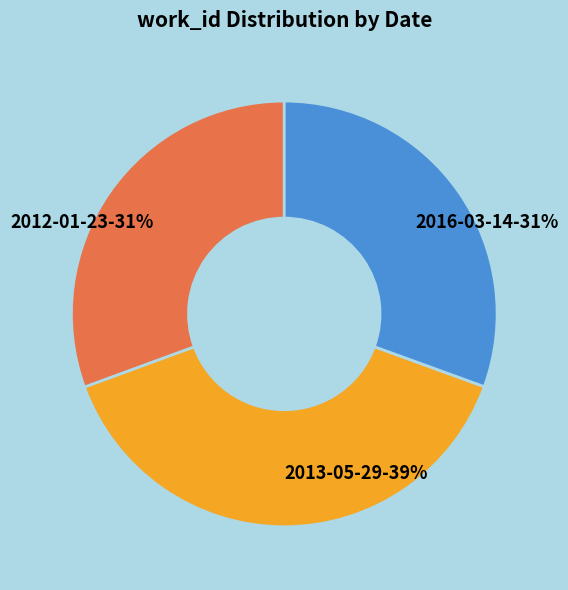

True or false: 2013-05-29 accounts for 39% of the total.

True